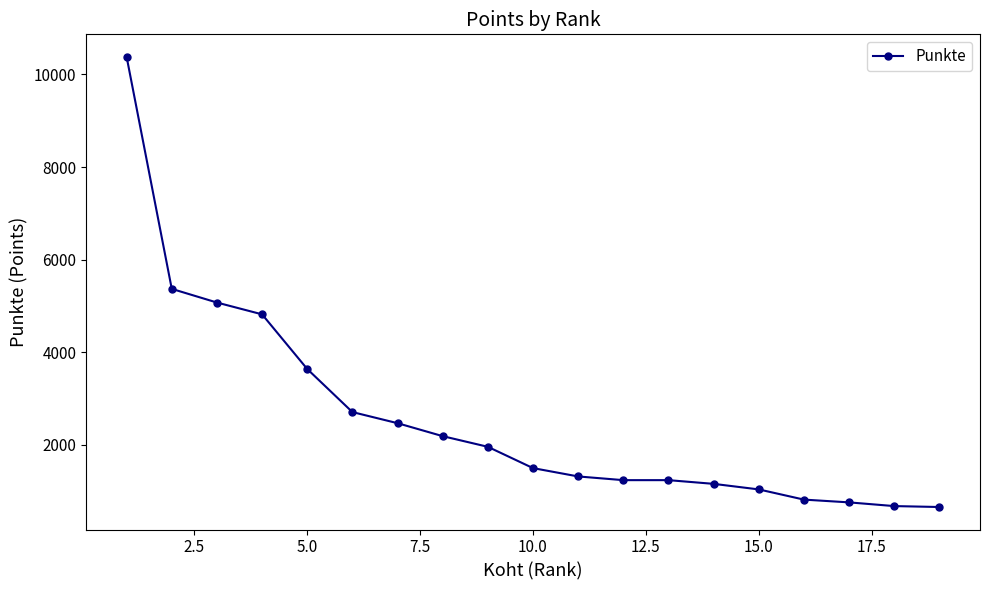

What is the value of the 19th point from the left?

660